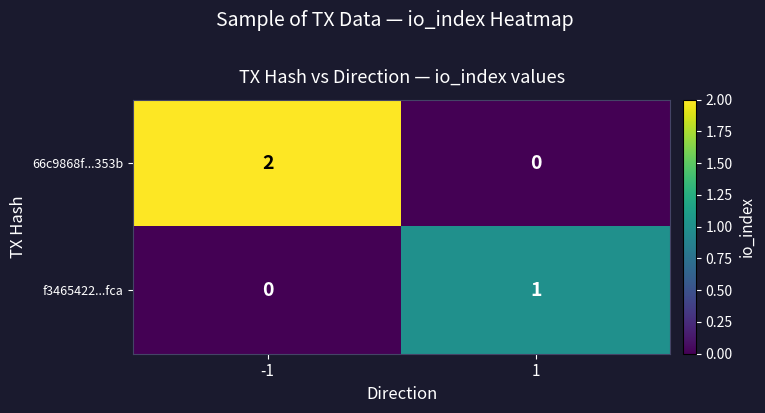

List the series in order of their peak value, lowest first.

f3465422...fca, 66c9868f...353b